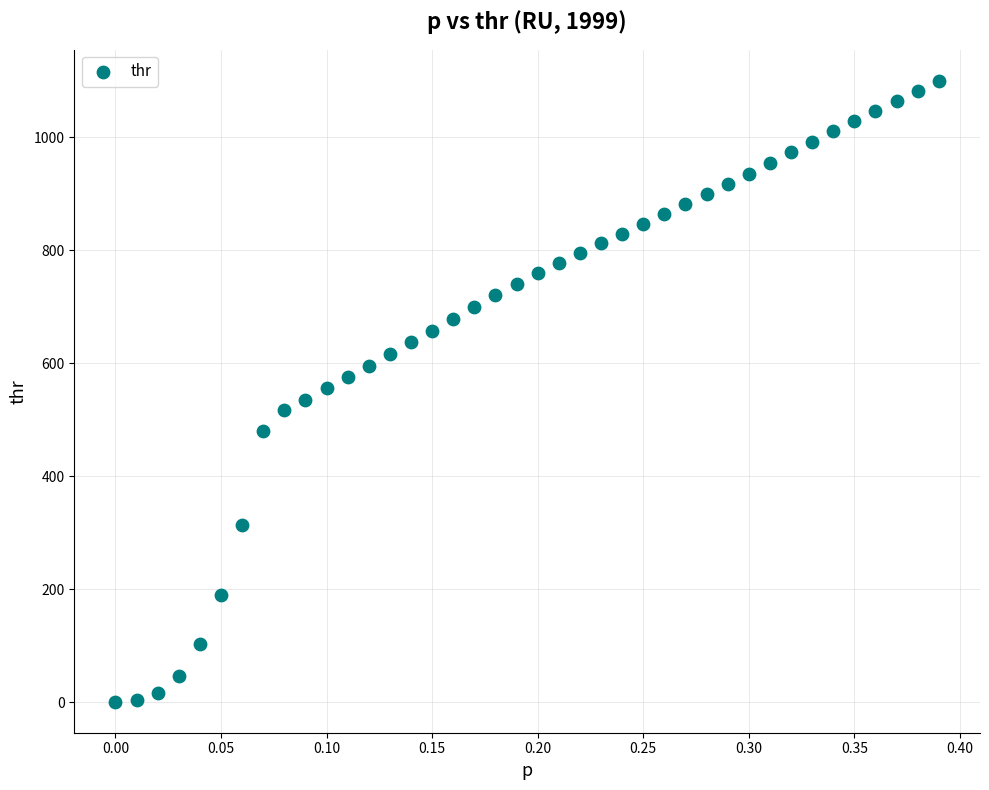

What is the range of X values (max minus min)?

0.4